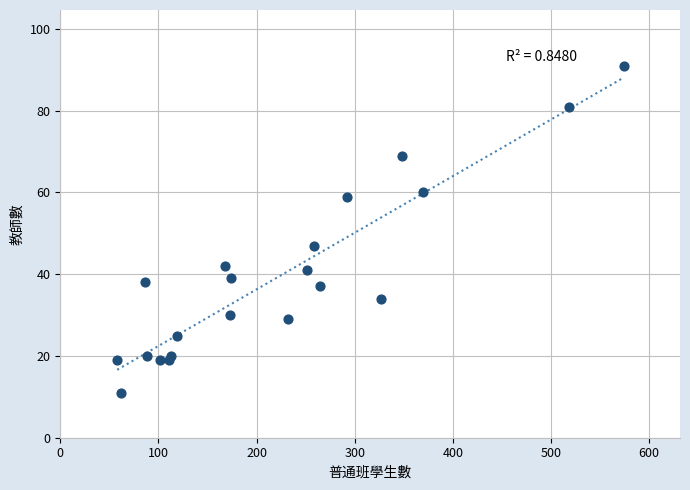

What Y value in the scatter plot is closest to 51?

47